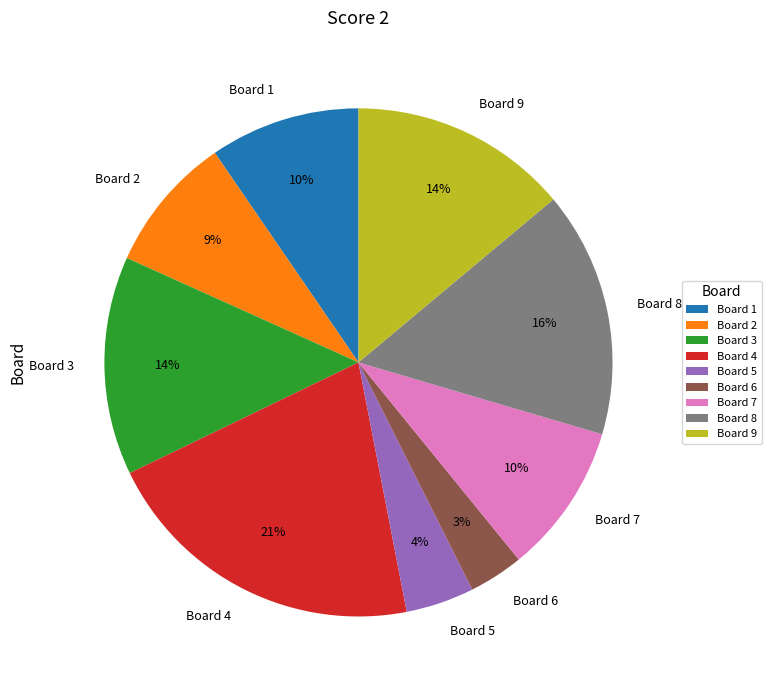

Does Board 6 represent more than half of the total?

No